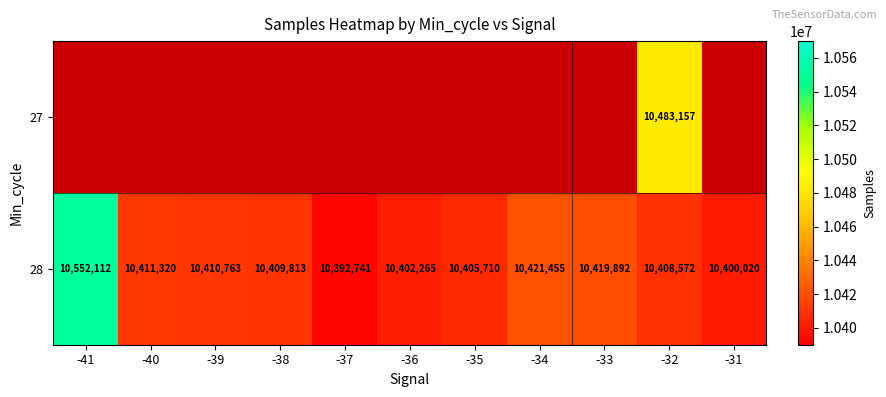

Where does the 28 series first go above 10409813?

-41